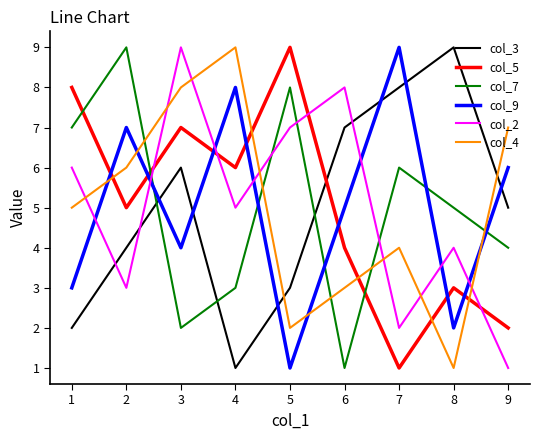

True or false: col_3 has more than 1 points higher than both neighbors.

False